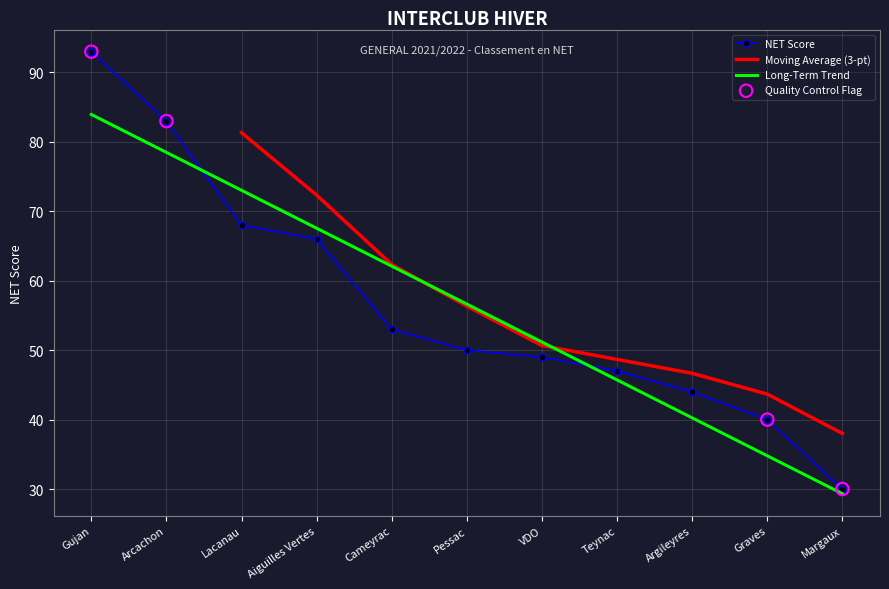

What is the change in value from Aiguilles Vertes to Graves?

-26